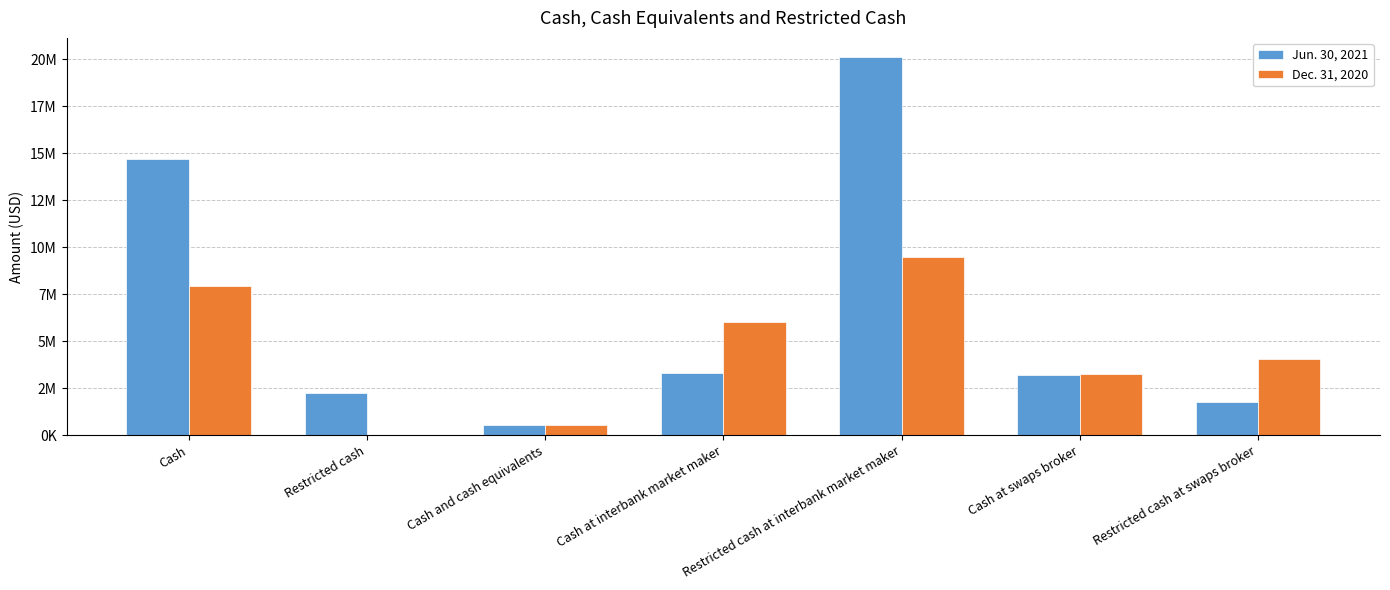

Which has a higher value, Cash at interbank market maker or Cash at swaps broker?

Cash at interbank market maker